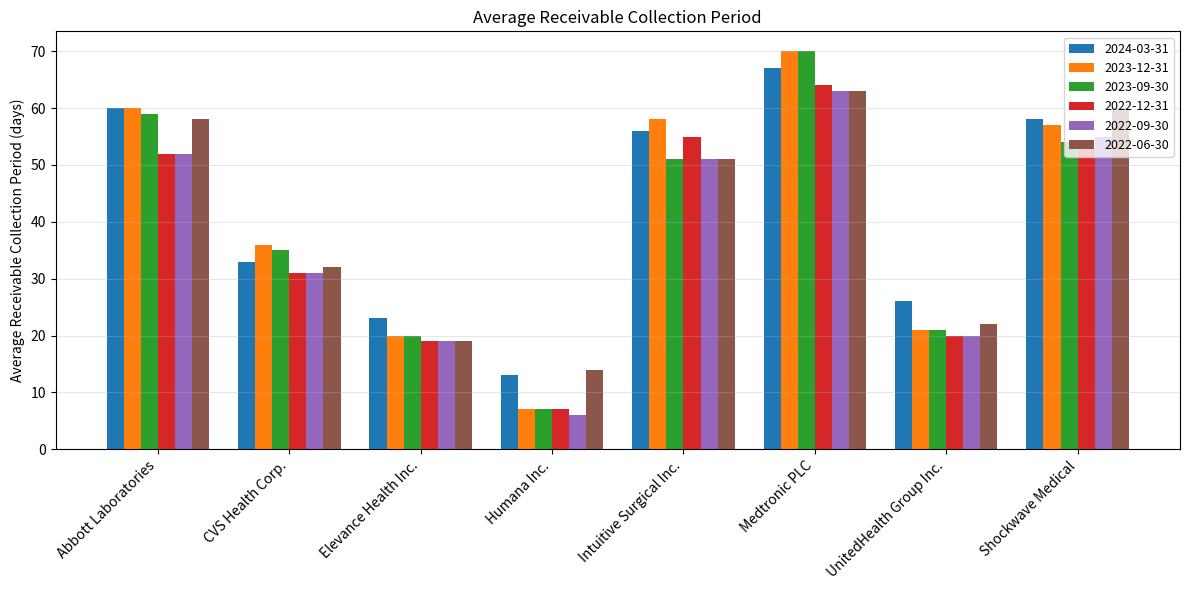

What is the value of the 2023-09-30 bar at the 4th from the left?

7